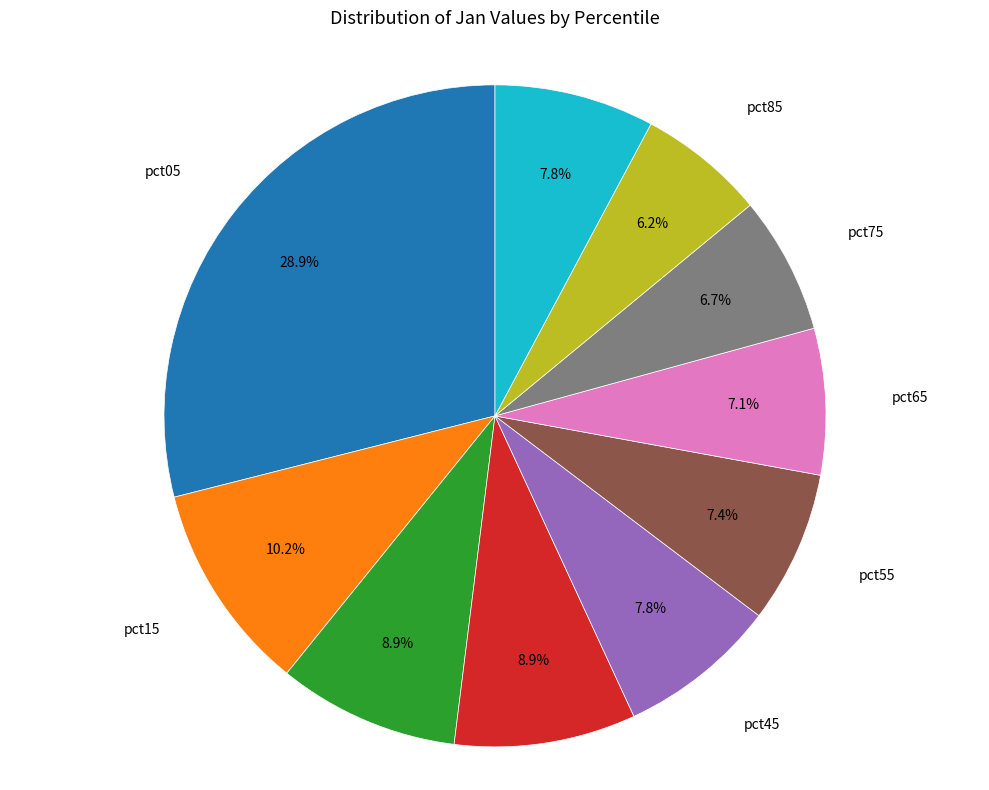

Count the number of slices in the pie.

10